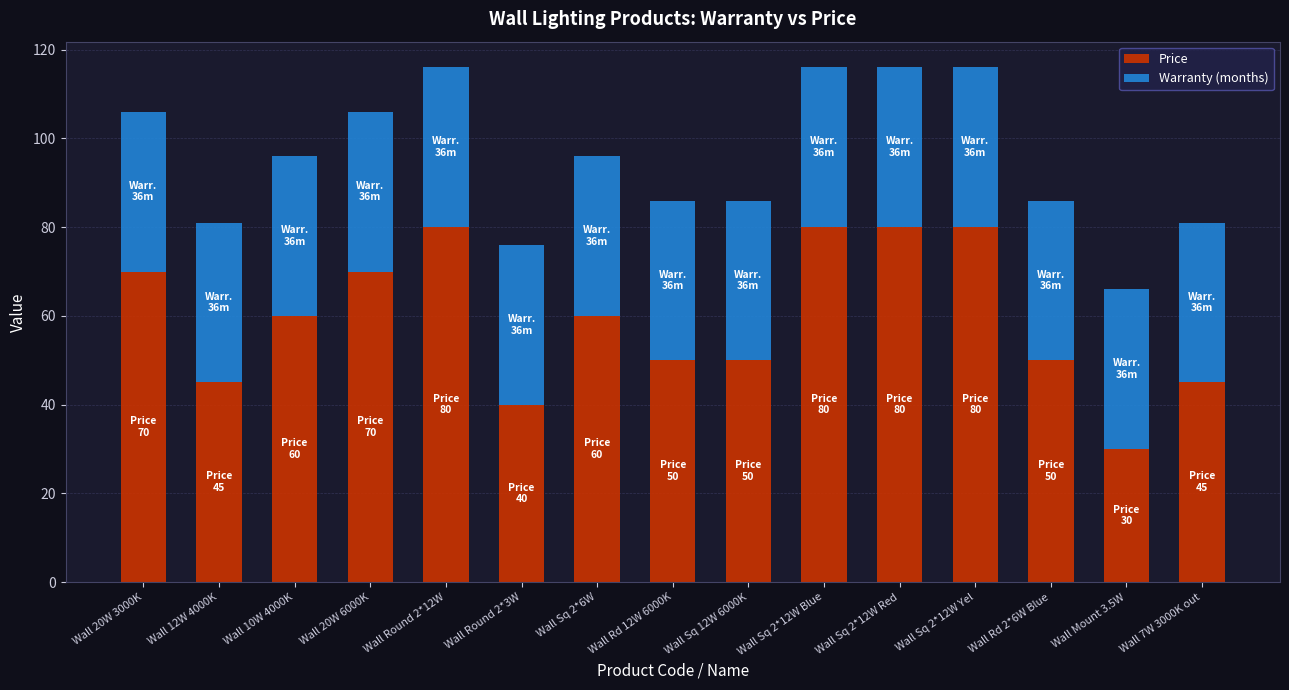

Is it true that Price equals 45 at Wall 7W 3000K out?

True